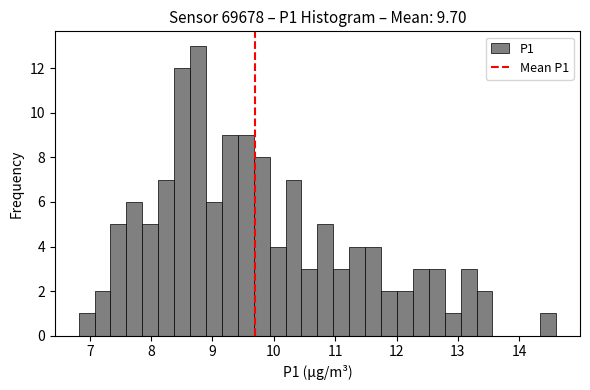

Read against the x-axis, roughly where is the centre of the tallest bar?

8.8